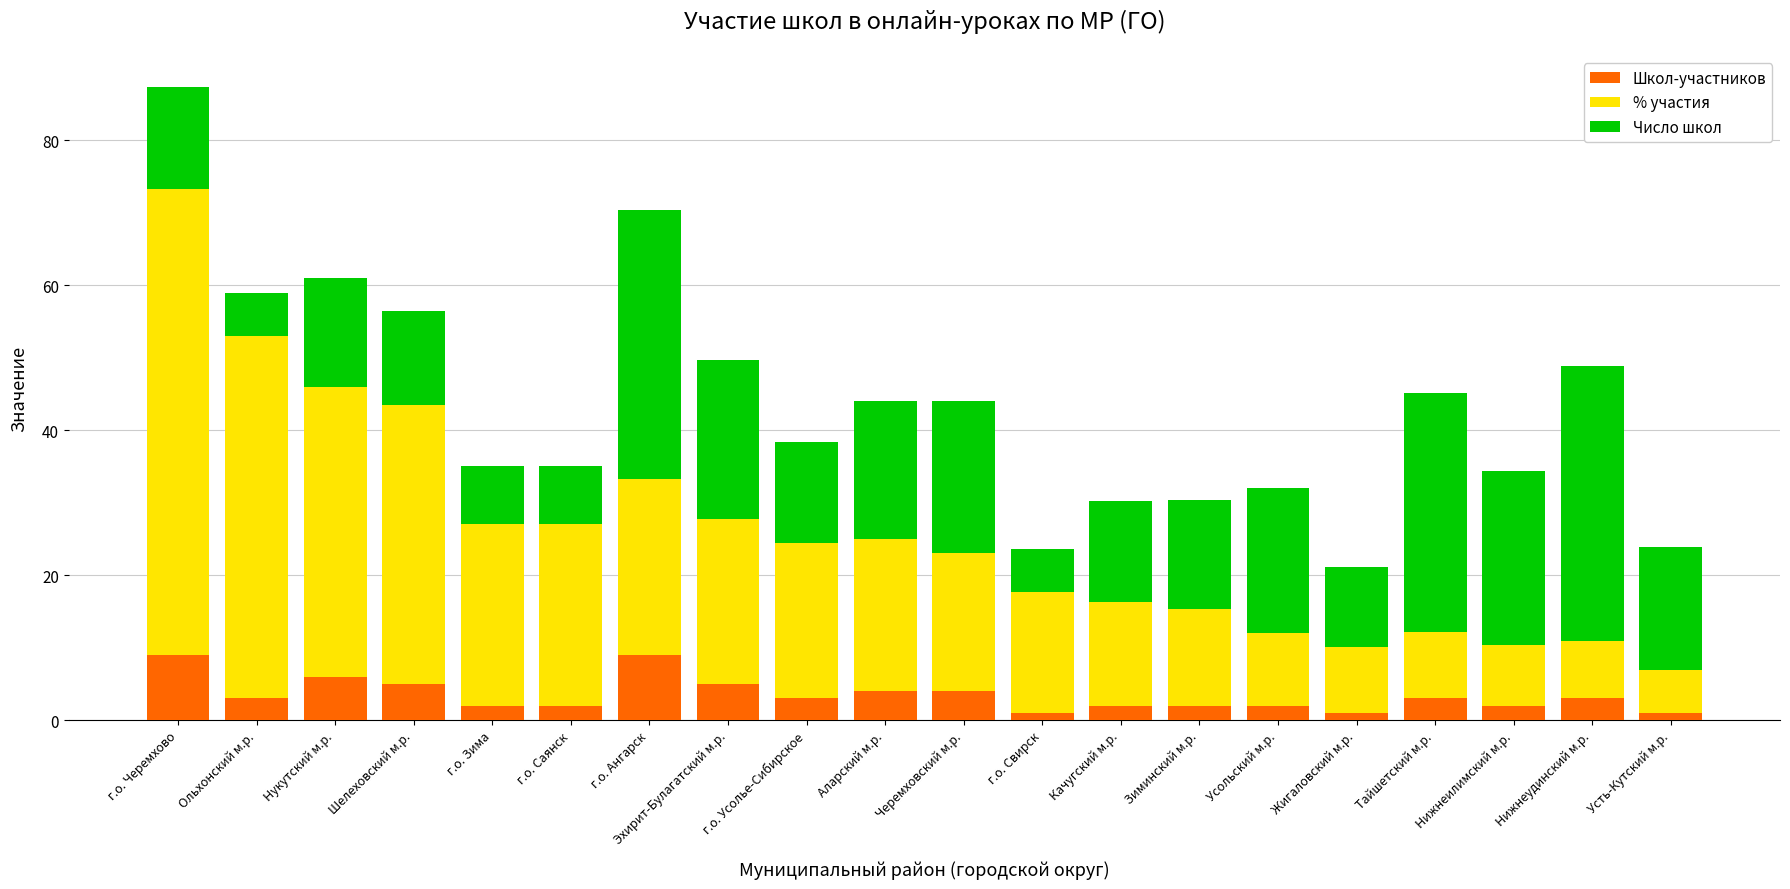

Where does the Школ-участников series first go above 3?

г.о. Черемхово